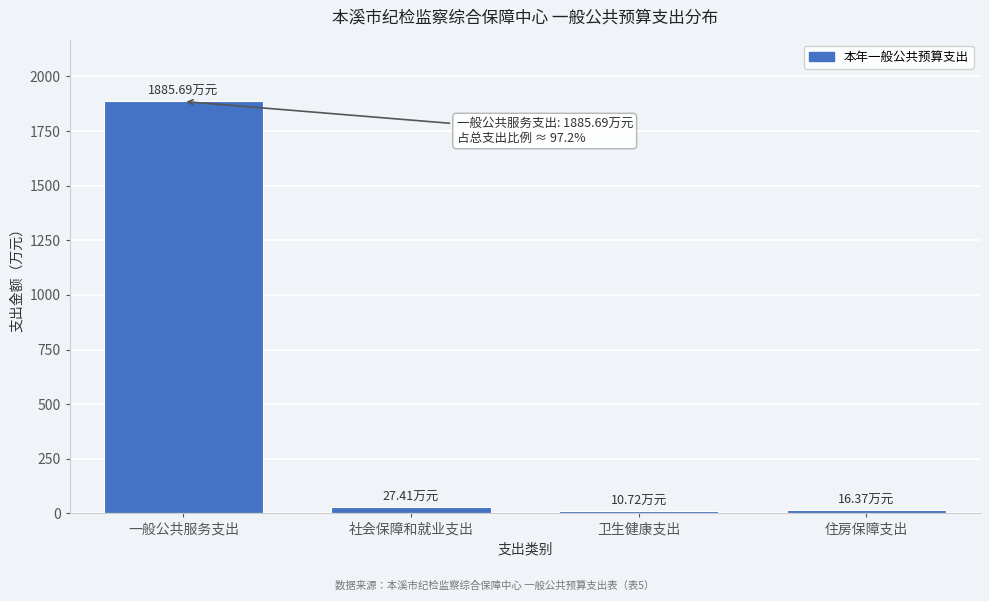

What is the sum of all values?

1940.2